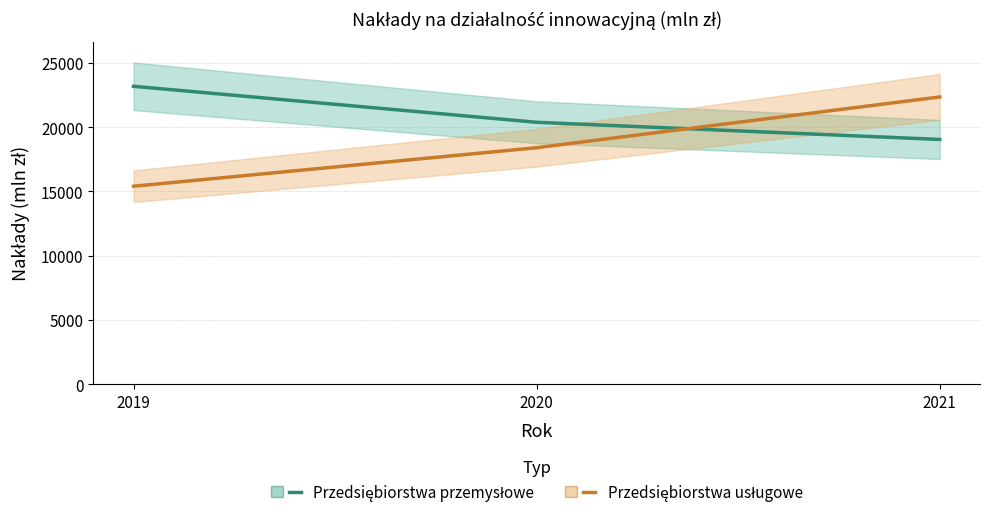

What is the average value of the Przedsiębiorstwa przemysłowe series?

20866.2